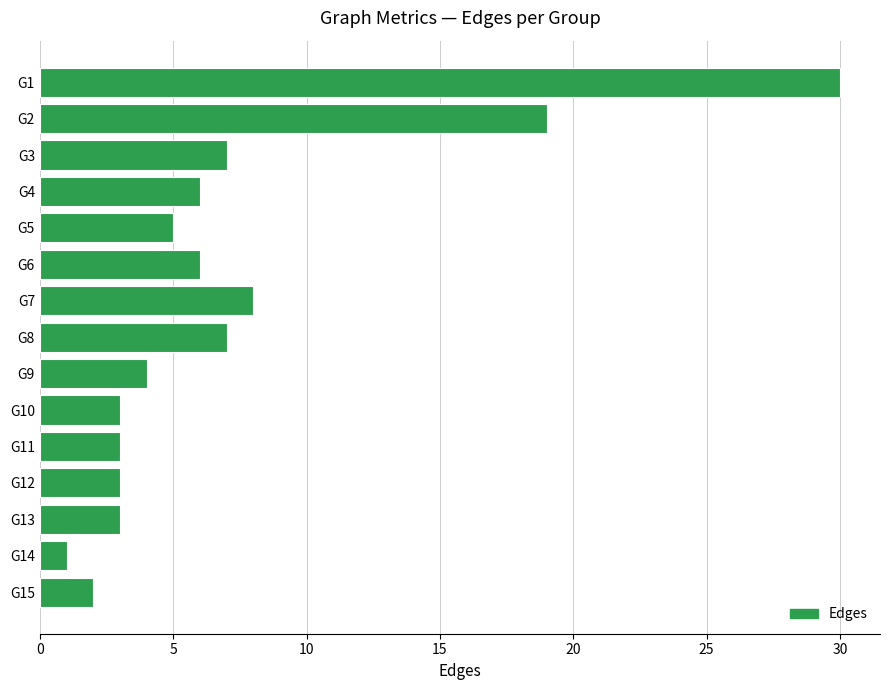

What is the approximate value at G13?

3